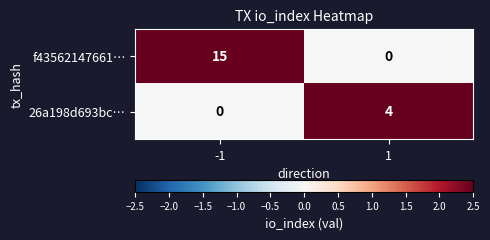

What is the greatest value displayed?

15